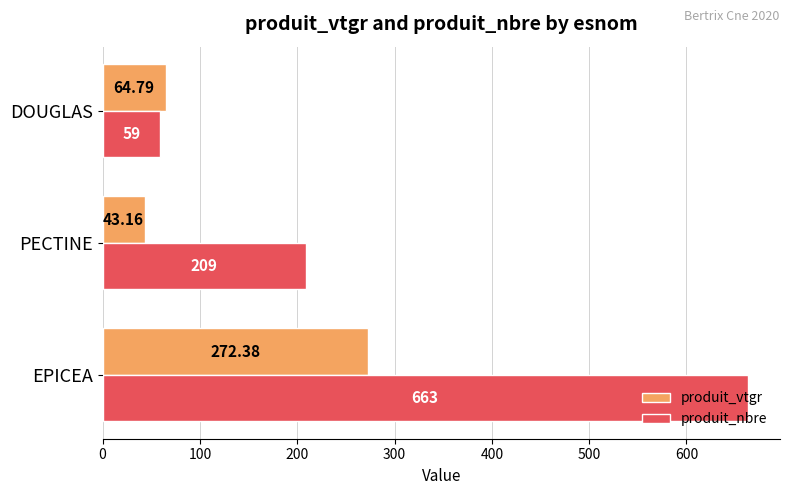

What is the sum of all produit_nbre values?

931.0